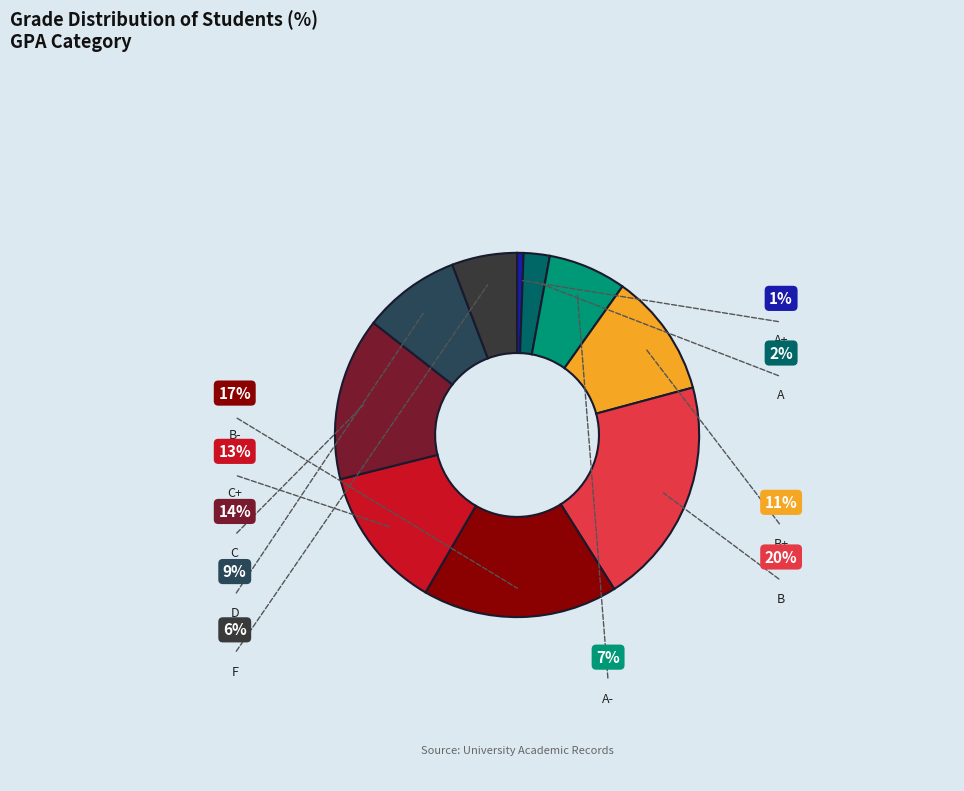

To the nearest percent, what portion does A- represent?

7%